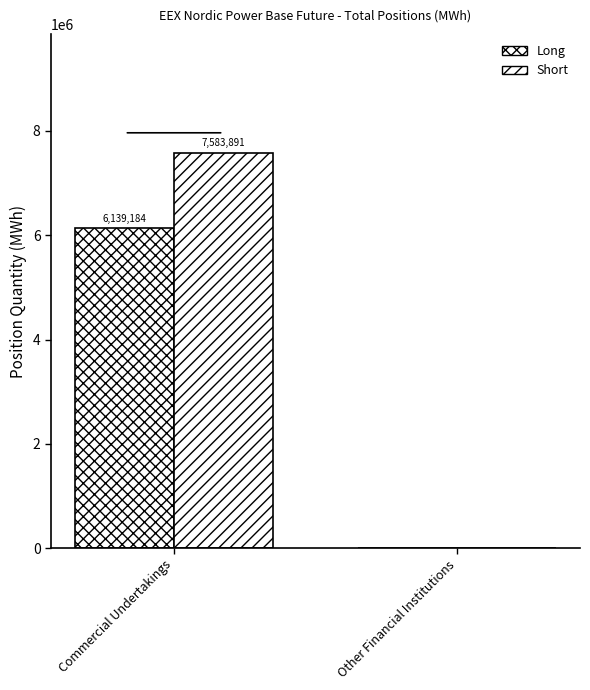

List the series in order of their peak value, highest first.

Short, Long